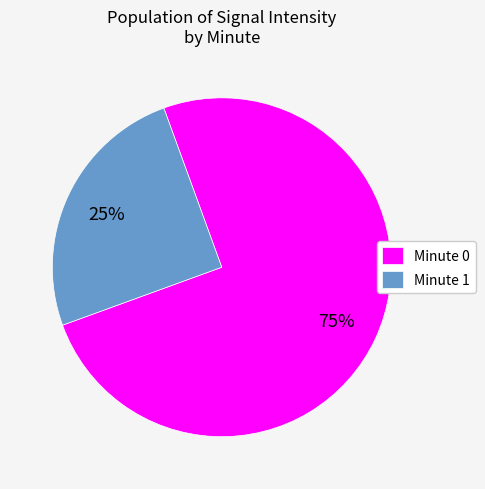

Does any single category account for the majority?

Yes